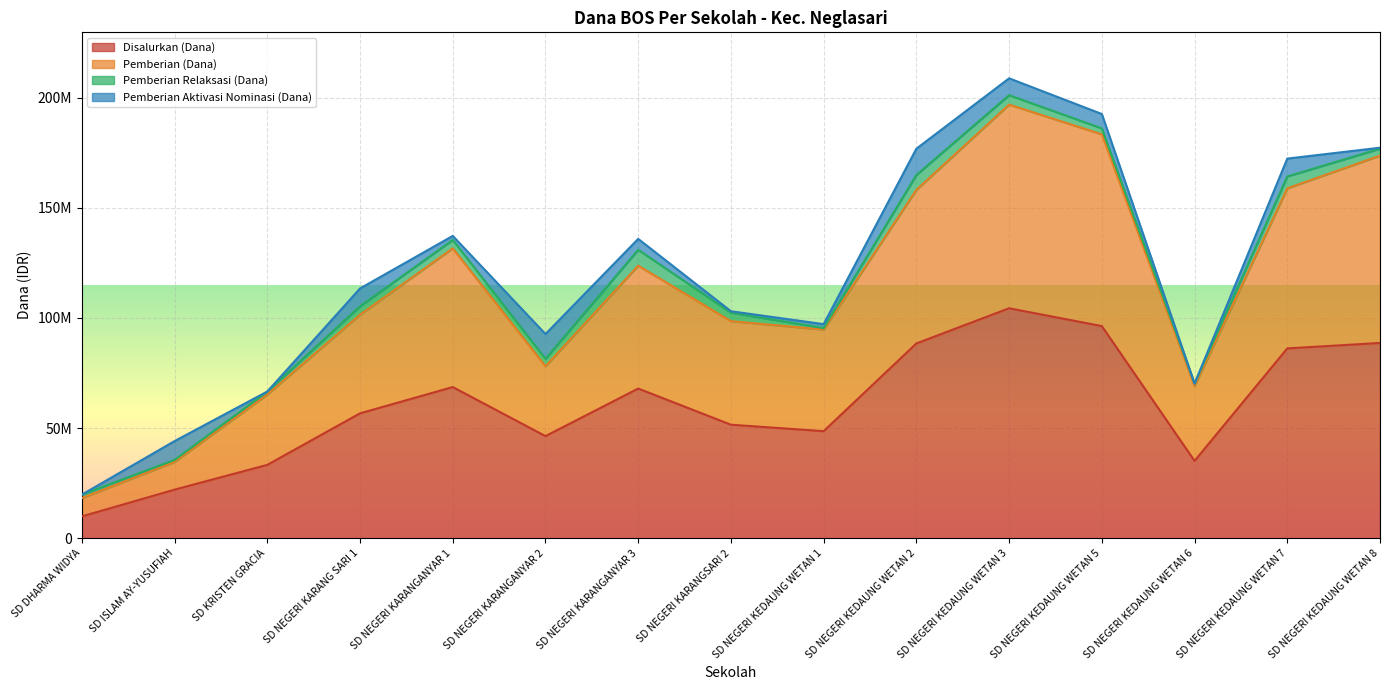

Does the chart display data point markers on the line(s)?

No